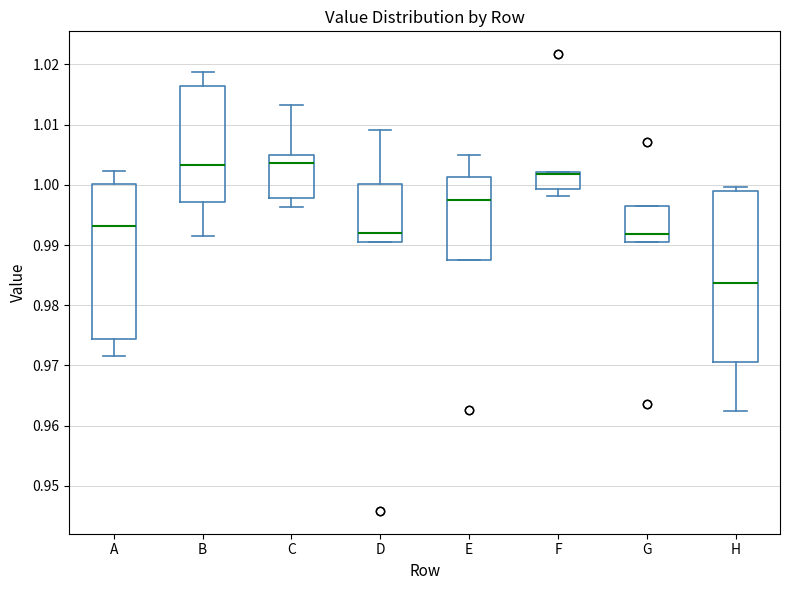

Reading left to right, read every box against the y-axis: the position of its median line, the range the box covers, and the ends of its whiskers. The values are not printed on the chart, so give them approximately, as read against the axis.

A: median 0.993, box 0.974 to 1.000, whiskers 0.972 to 1.002
B: median 1.003, box 0.997 to 1.016, whiskers 0.991 to 1.019
C: median 1.004, box 0.998 to 1.005, whiskers 0.996 to 1.013
D: median 0.992, box 0.991 to 1.000, whiskers 0.991 to 1.009
E: median 0.997, box 0.988 to 1.001, whiskers 0.988 to 1.005
F: median 1.002 (drawn on the box's upper edge), box 0.999 to 1.002, whiskers 0.998 to 1.002
G: median 0.992, box 0.990 to 0.997, whiskers 0.990 to 0.997
H: median 0.984, box 0.970 to 0.999, whiskers 0.962 to 1.000